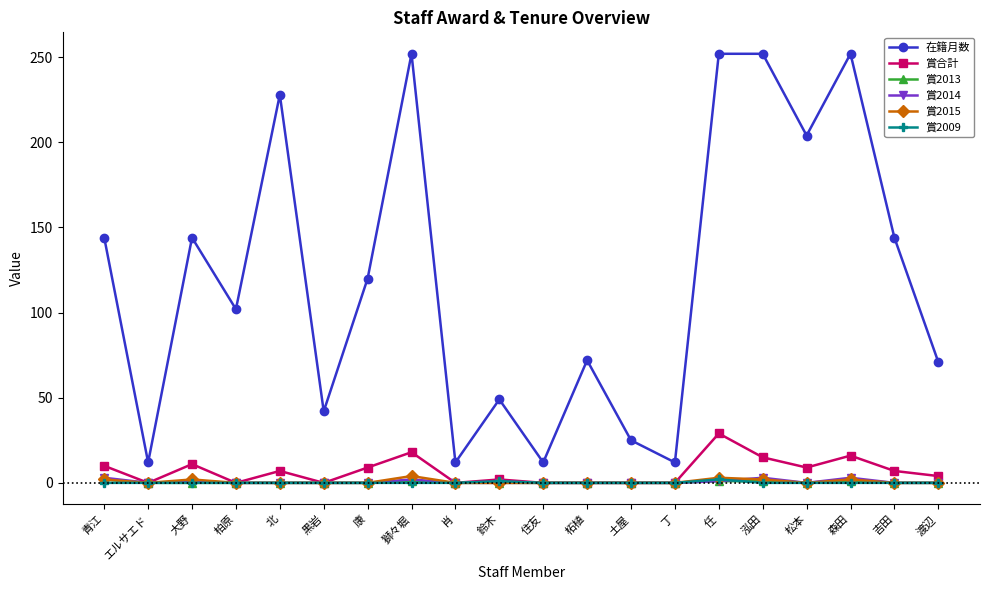

True or false: 在籍月数 and 賞合計 intersect in this chart.

False